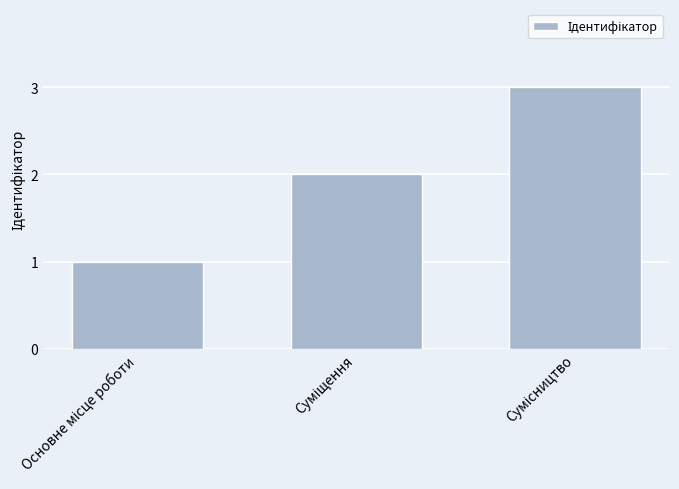

What is the maximum value shown in the chart?

3